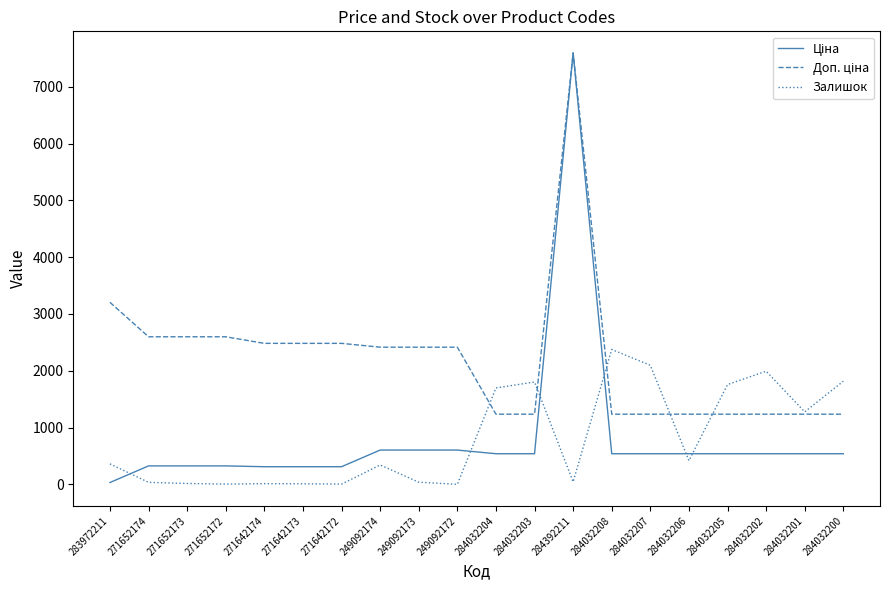

What is the total value across all series at 284032201?

3050.4